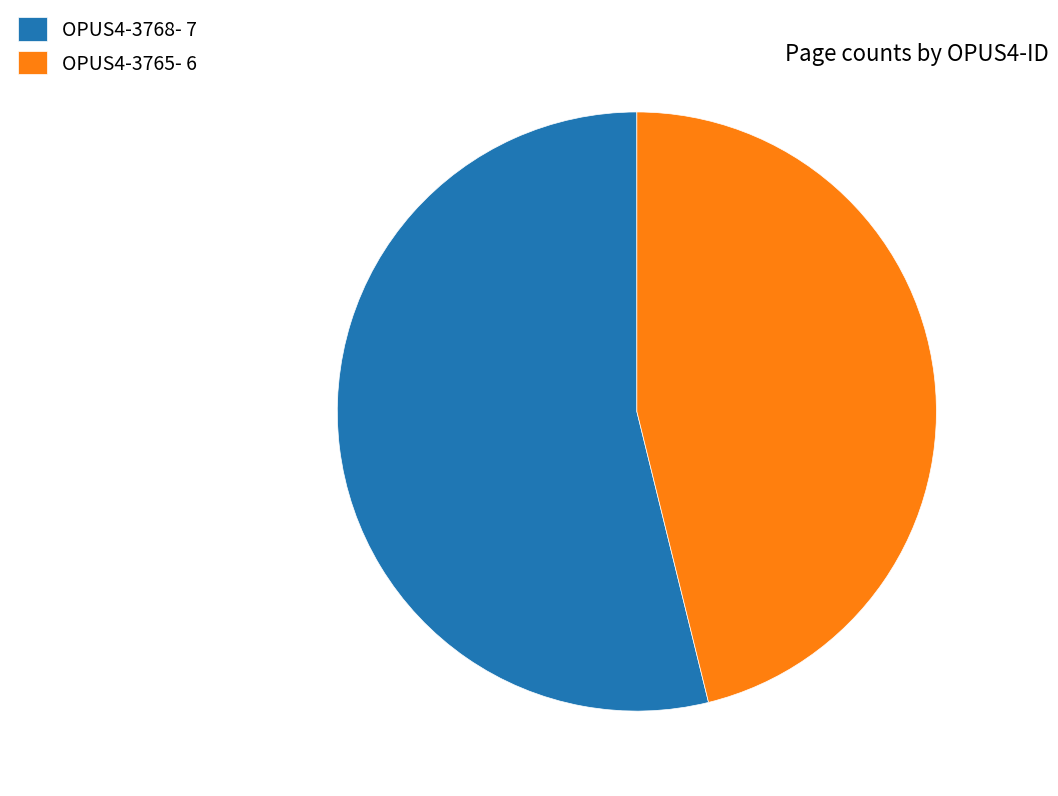

What is the largest slice in the pie chart?

OPUS4-3768